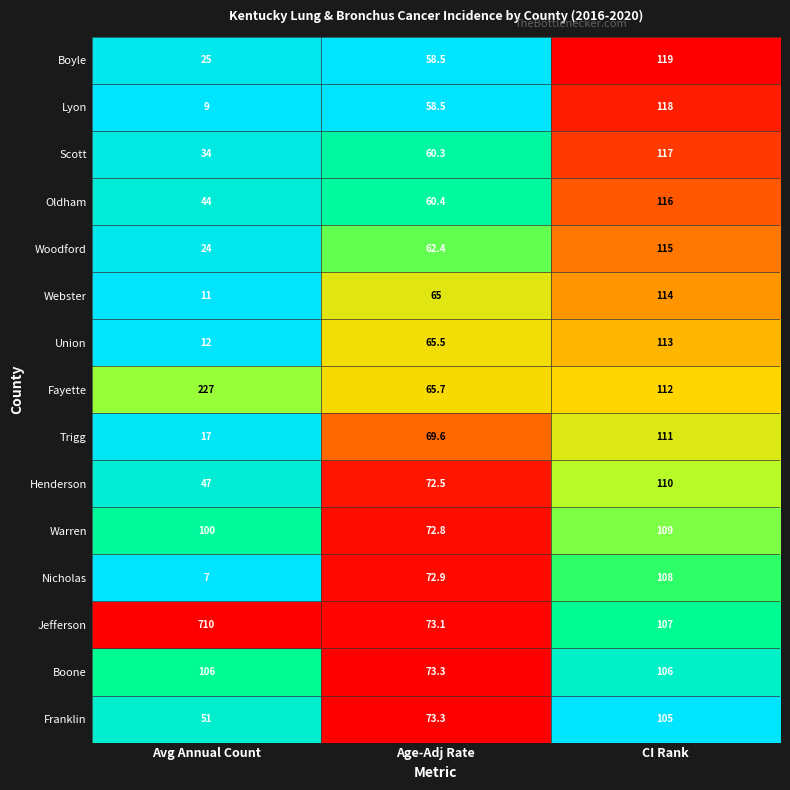

What is the total value across all series at CI Rank?

1680.0